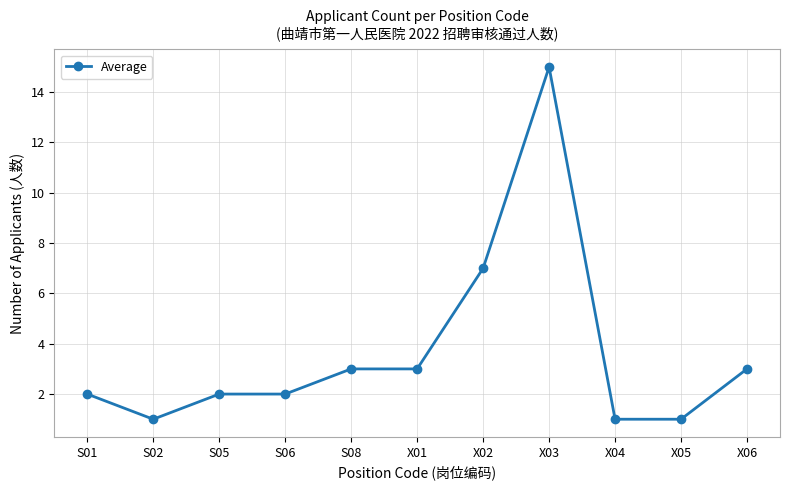

How many lines are shown in the chart?

1